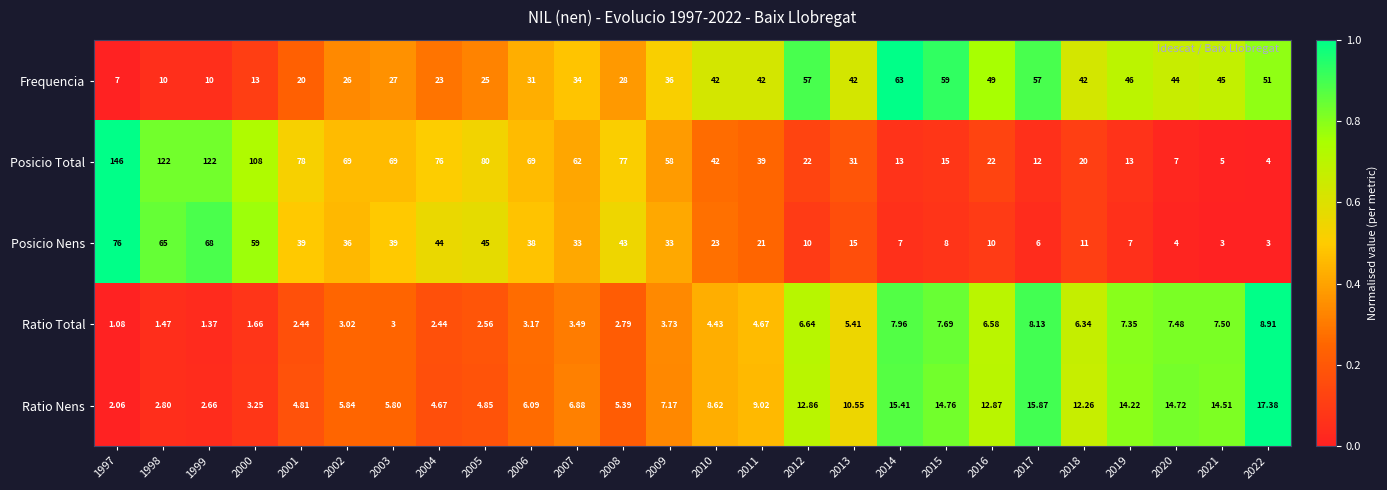

Which series changed the most between 2007 and 2021?

Posicio Total